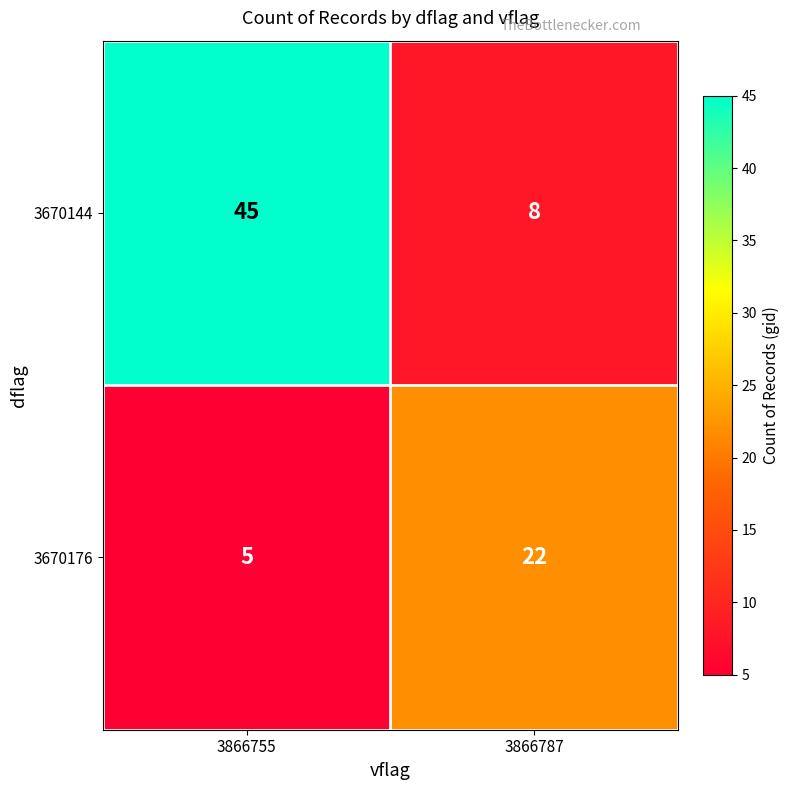

Which series has the widest spread of values?

3670144